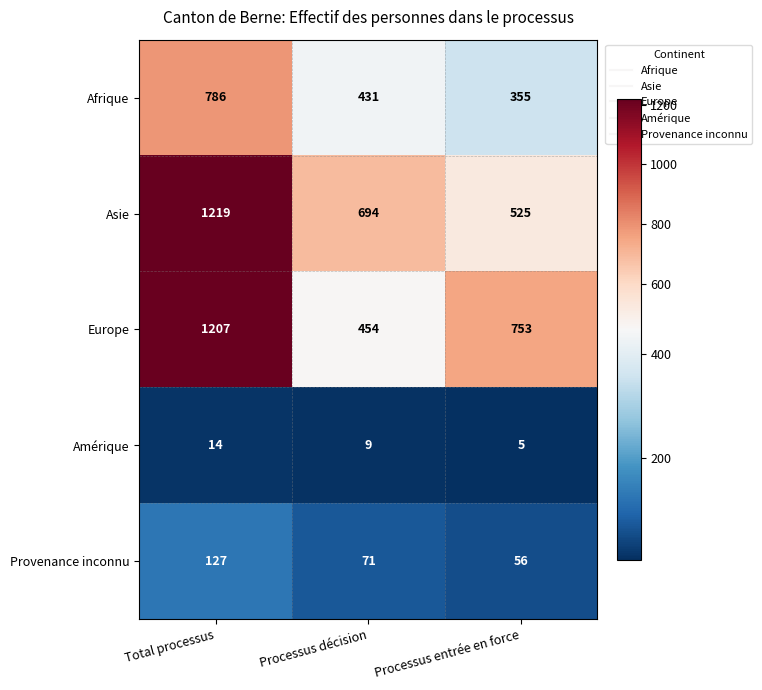

At which label is Amérique closest to 9?

Processus décision